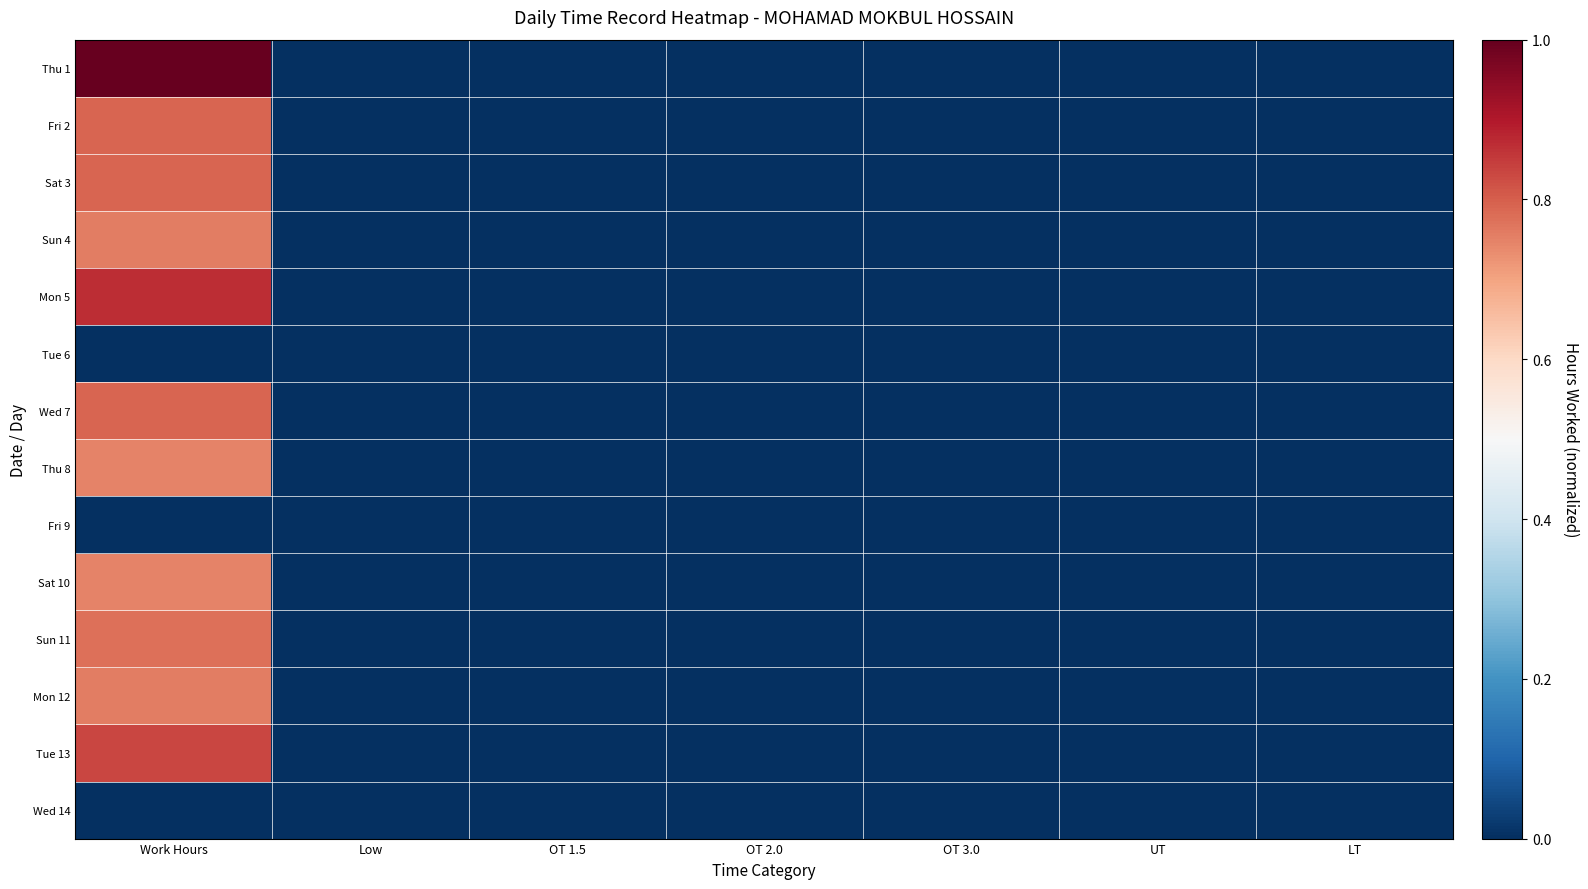

What is the maximum value shown in the chart?

1.0